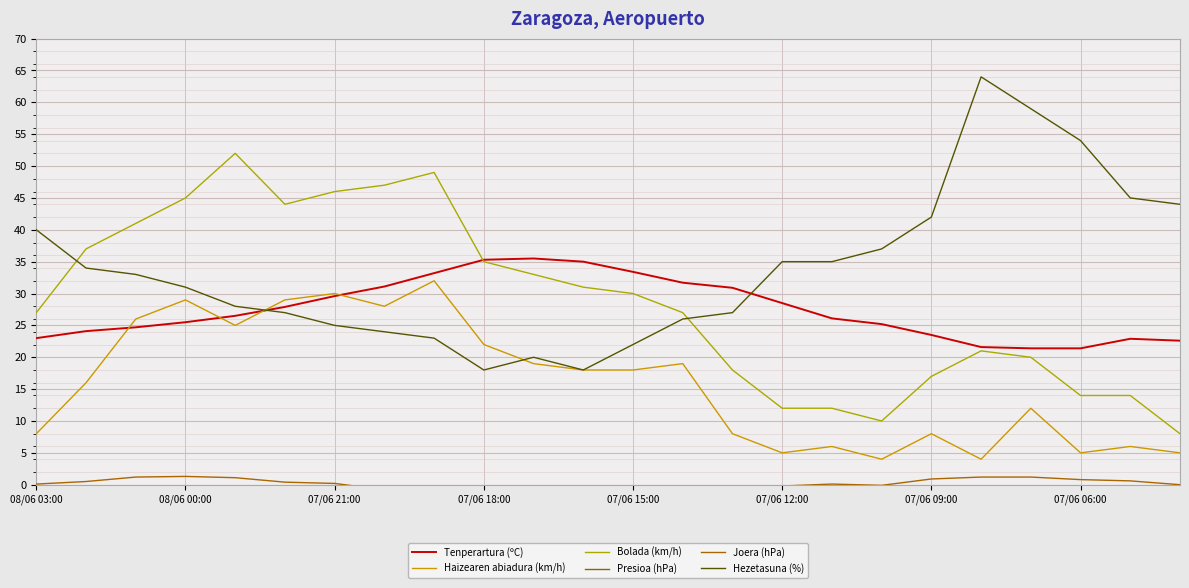

Is it true that Presioa (hPa) equals 987.9 at 16?

True